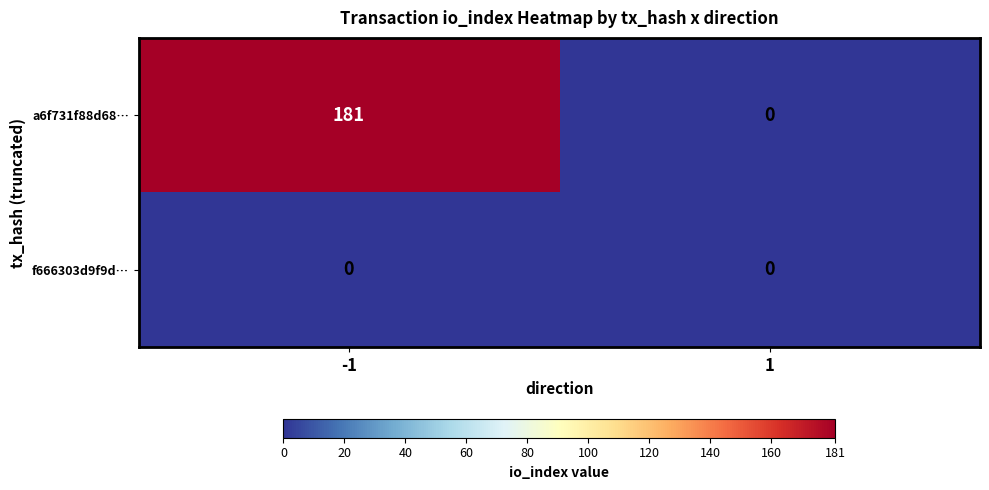

List the series in order of their overall mean, highest first.

a6f731f88d68…, f666303d9f9d…